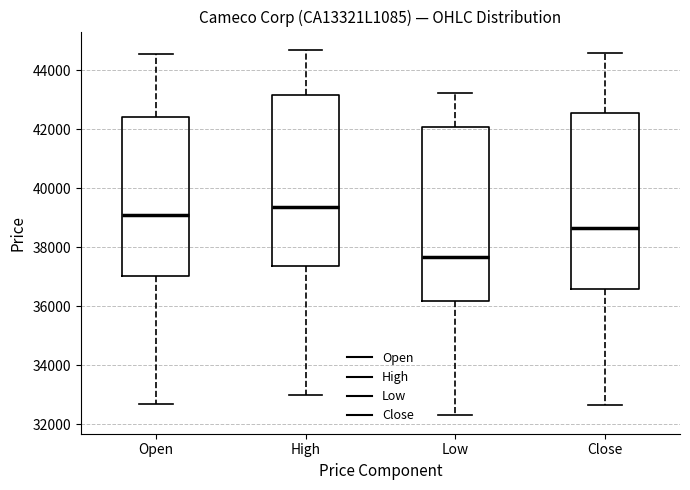

Where does the lower whisker of the box for Low end on the y-axis? The values are not printed on the chart, so give them approximately, as read against the axis.

32400